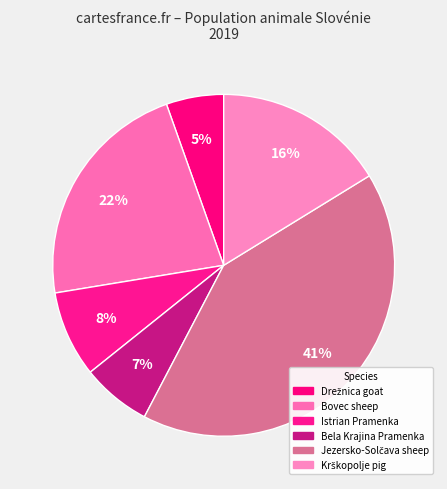

How many slices are in this pie chart?

6